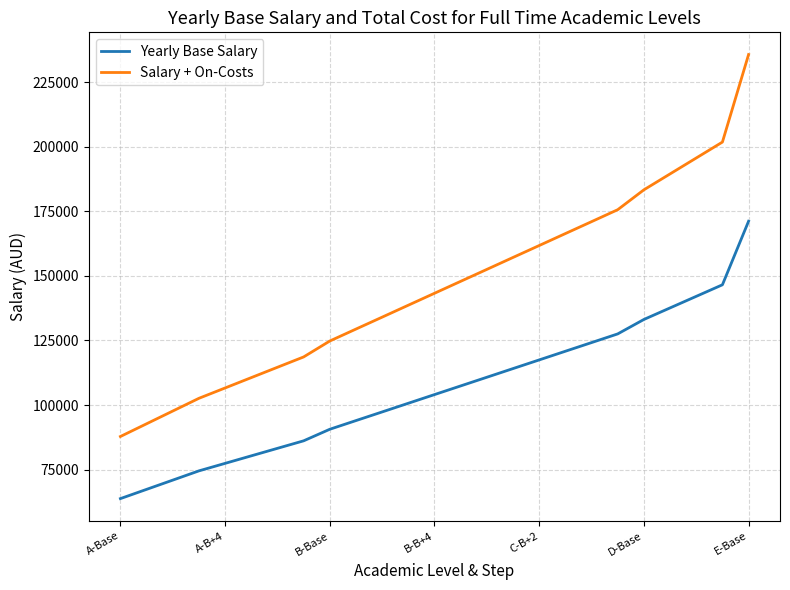

Rank the series by their maximum value, from highest to lowest.

Salary + On-Costs, Yearly Base Salary